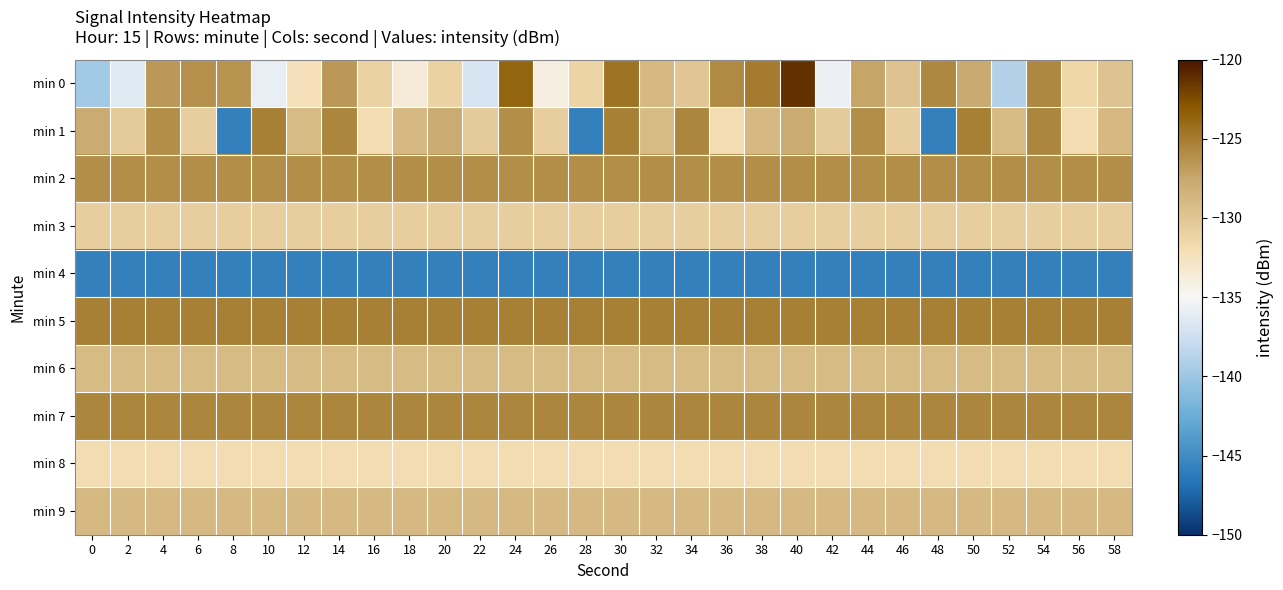

Which series has the largest range (max minus min)?

min 1